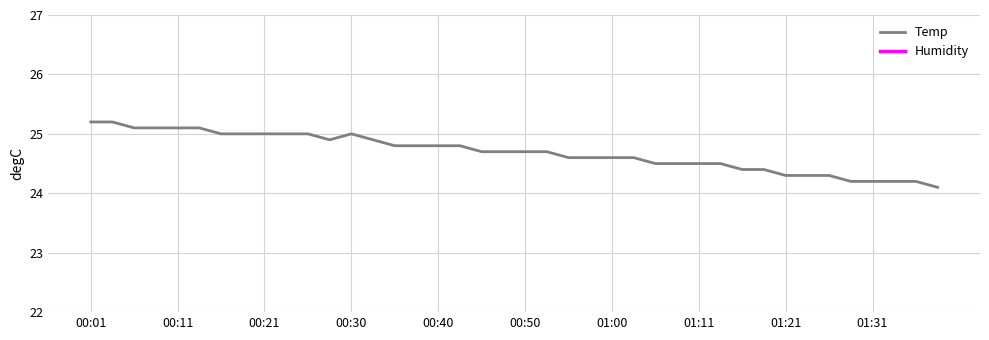

Count the number of categories in the chart.

40